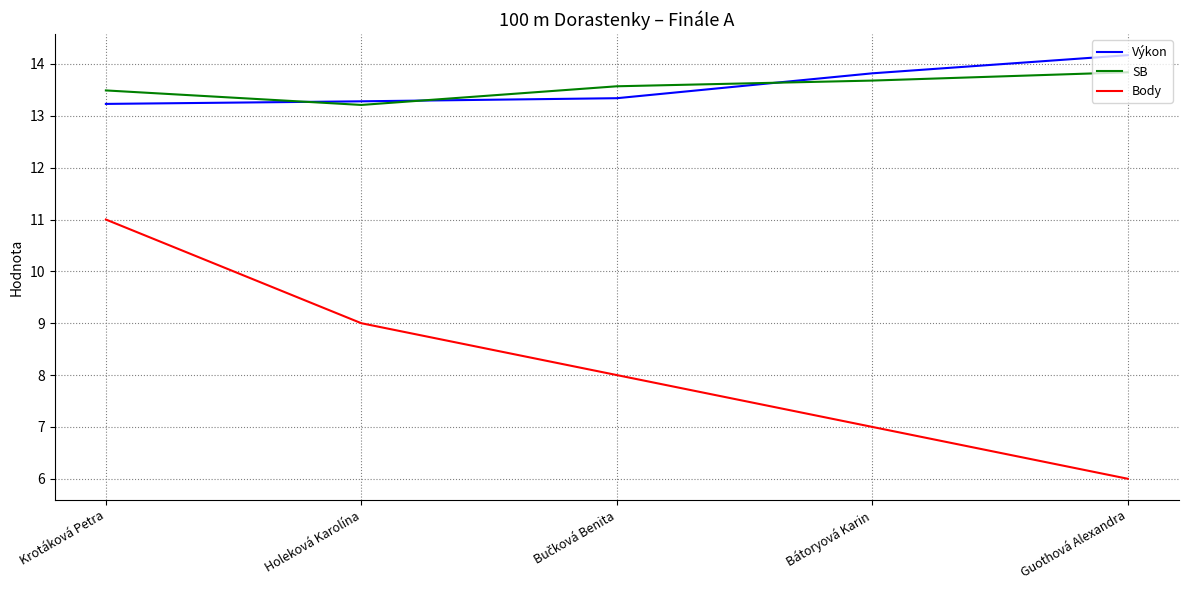

At which category does SB reach its first local valley?

Holeková Karolína